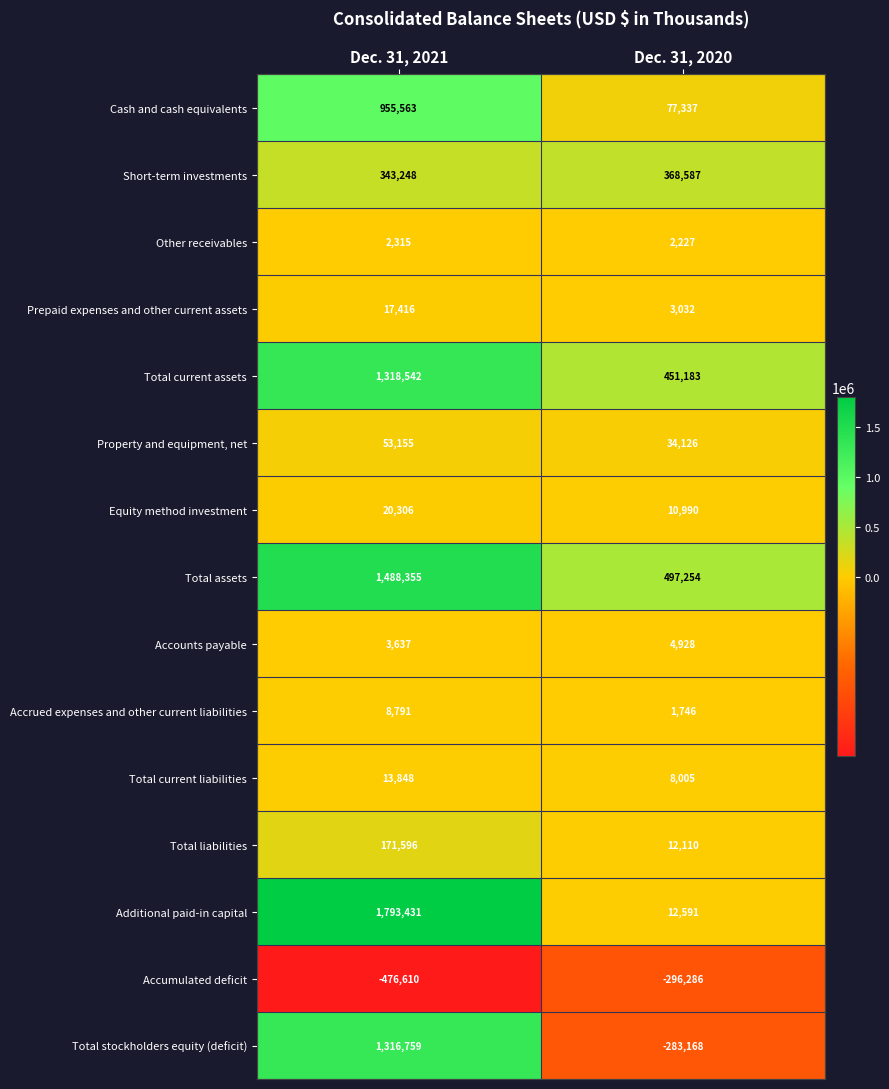

The Prepaid expenses and other current assets series shows 29025 at Dec. 31, 2021. True or false?

False